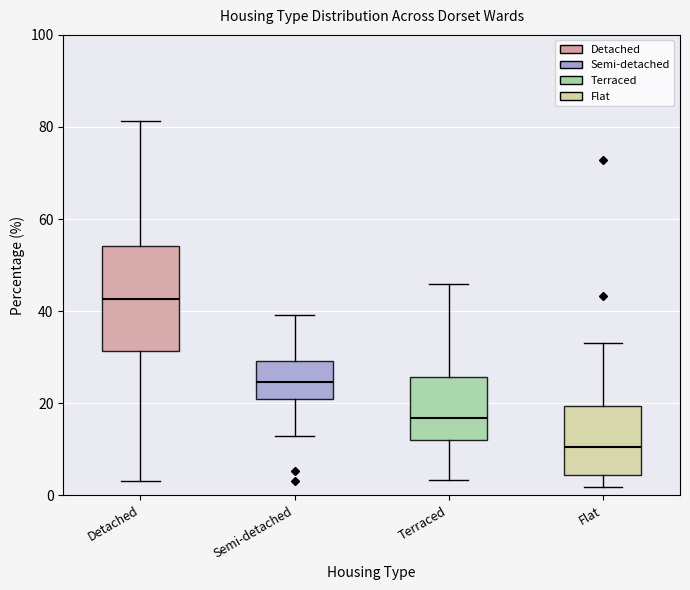

Comparing the boxes themselves (not the whiskers), which one is the tallest?

Detached